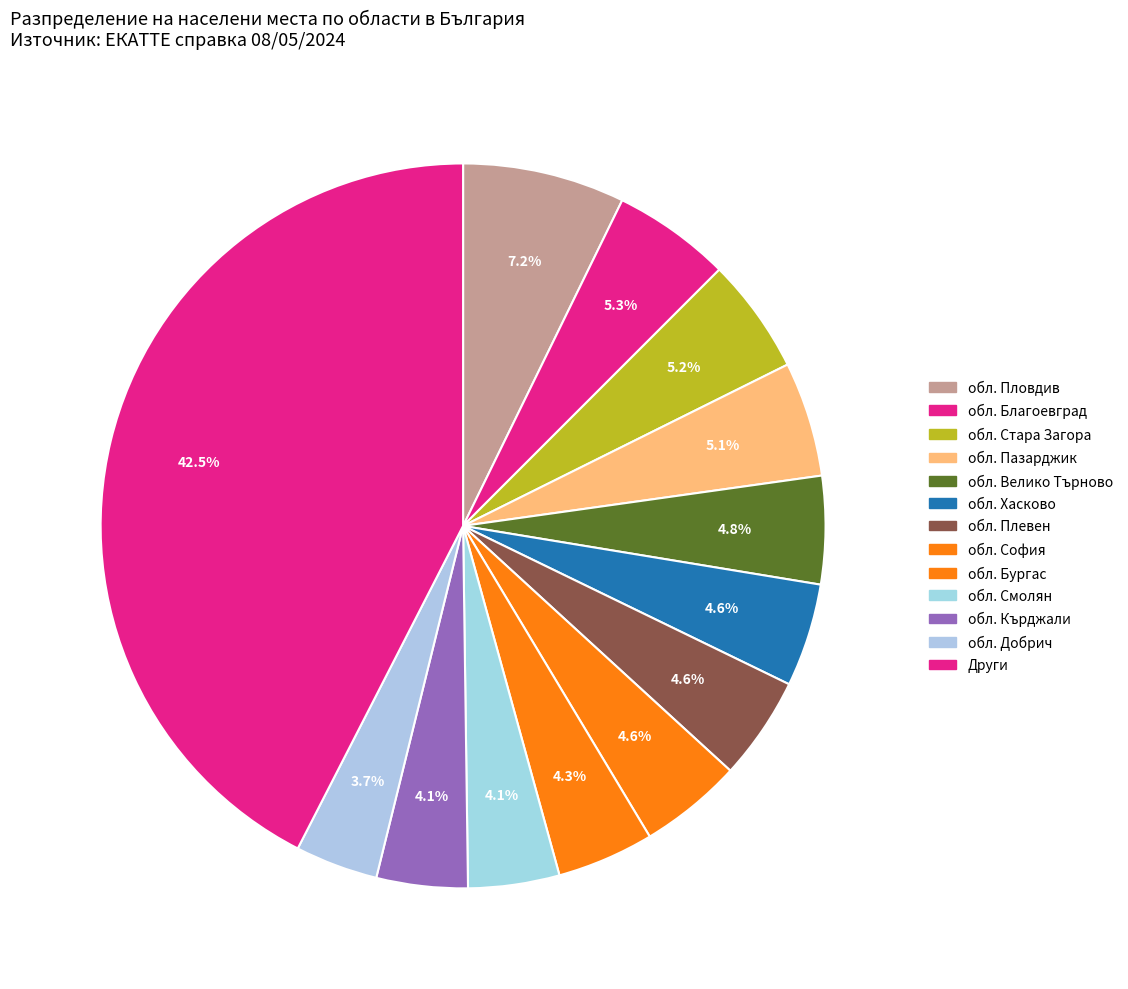

How many segments does this pie chart have?

13